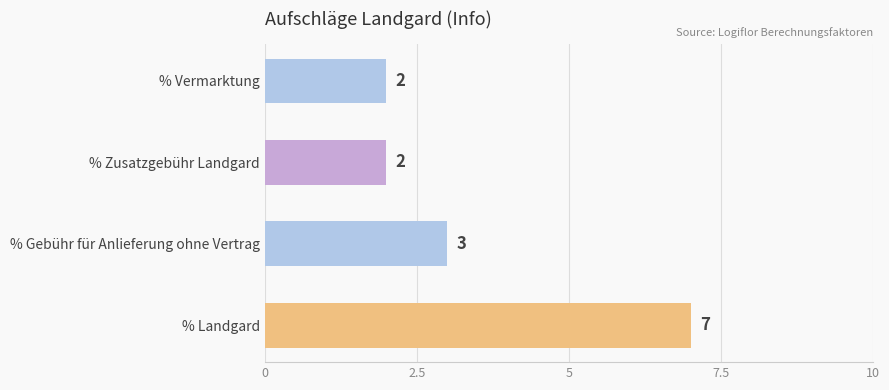

Which has a higher value, % Gebühr für Anlieferung ohne Vertrag or % Vermarktung?

% Gebühr für Anlieferung ohne Vertrag